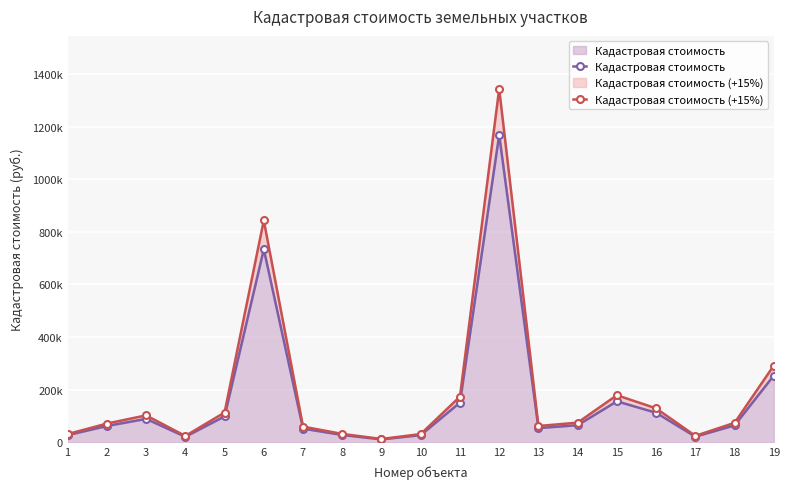

In Кадастровая стоимость, how many points are higher than both neighbors (excluding endpoints)?

4